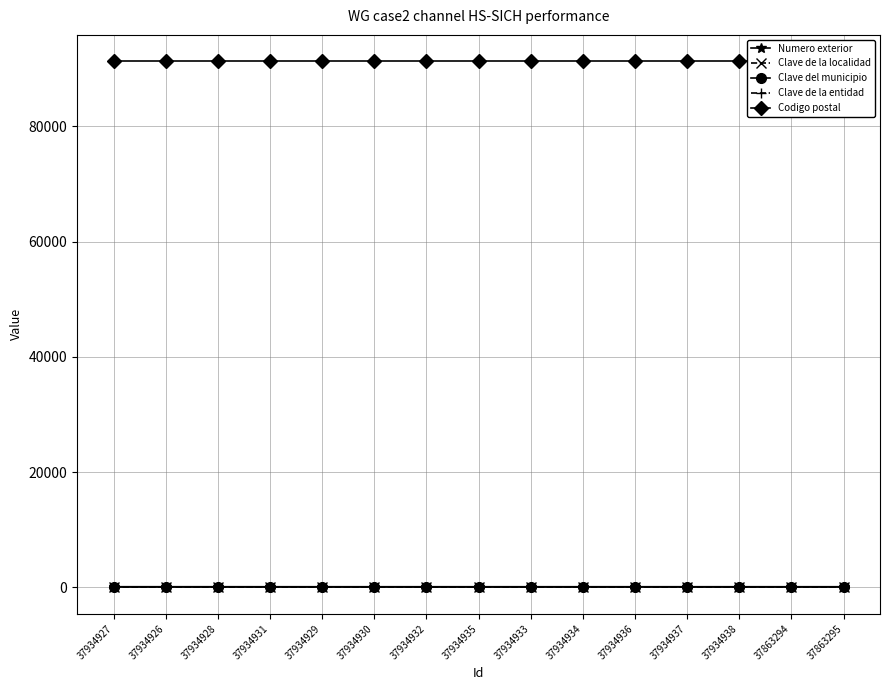

Reading left to right, list all the values displayed in this chart.

Numero exterior: 37934927=4	37934926=4	37934928=4	37934931=4	37934929=4	37934930=4	37934932=4	37934935=4	37934933=4	37934934=4	37934936=4	37934937=4	37934938=4	37863294=4	37863295=4
Clave de la localidad: 37934927=1	37934926=1	37934928=1	37934931=1	37934929=1	37934930=1	37934932=1	37934935=1	37934933=1	37934934=1	37934936=1	37934937=1	37934938=1	37863294=1	37863295=1
Clave del municipio: 37934927=134	37934926=134	37934928=134	37934931=132	37934929=132	37934930=132	37934932=132	37934935=132	37934933=132	37934934=132	37934936=132	37934937=132	37934938=132	37863294=132	37863295=132
Clave de la entidad: 37934927=30	37934926=30	37934928=30	37934931=30	37934929=30	37934930=30	37934932=30	37934935=30	37934933=30	37934934=30	37934936=30	37934937=30	37934938=30	37863294=30	37863295=30
Codigo postal: 37934927=91330	37934926=91330	37934928=91330	37934931=91330	37934929=91330	37934930=91330	37934932=91330	37934935=91330	37934933=91330	37934934=91330	37934936=91330	37934937=91330	37934938=91330	37863294=91330	37863295=91330